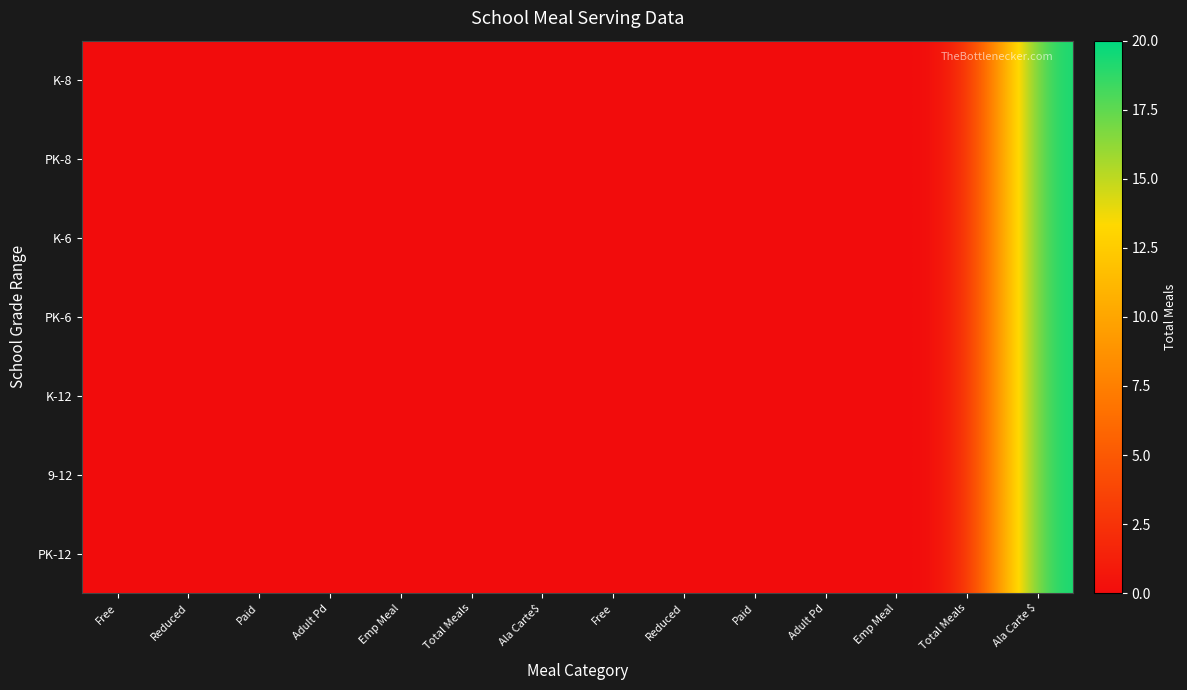

Which has a higher value, Paid or Adult Pd?

Paid